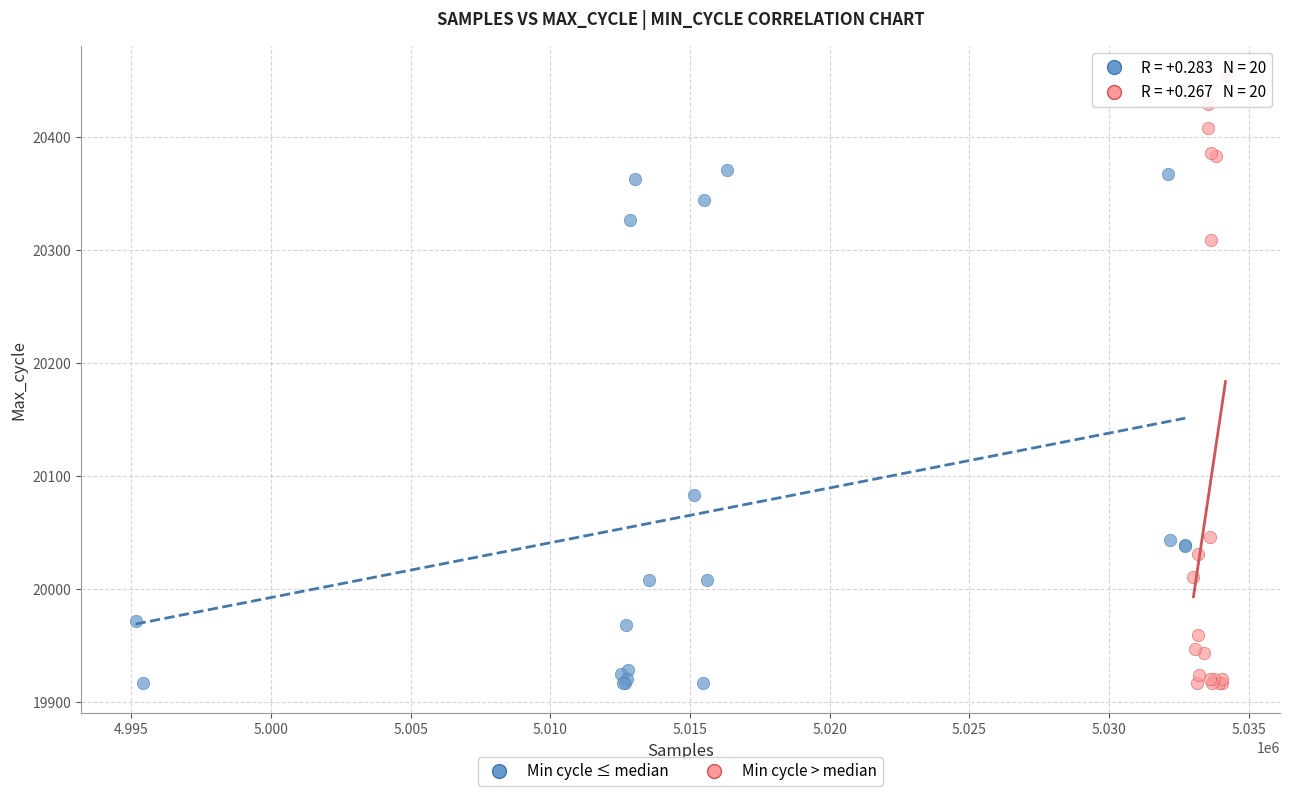

Which series contains the highest Y value?

Min cycle > median